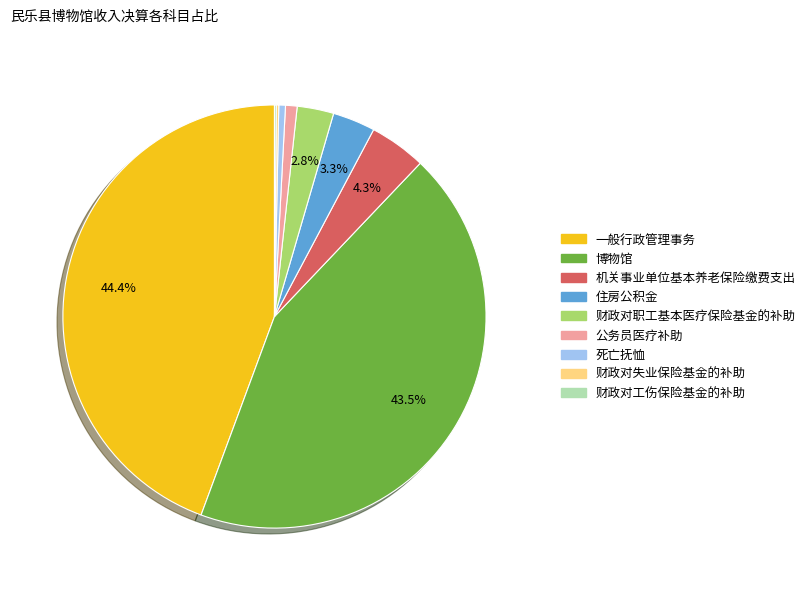

What is the ratio of the value at 住房公积金 to the value at 机关事业单位基本养老保险缴费支出?

0.8